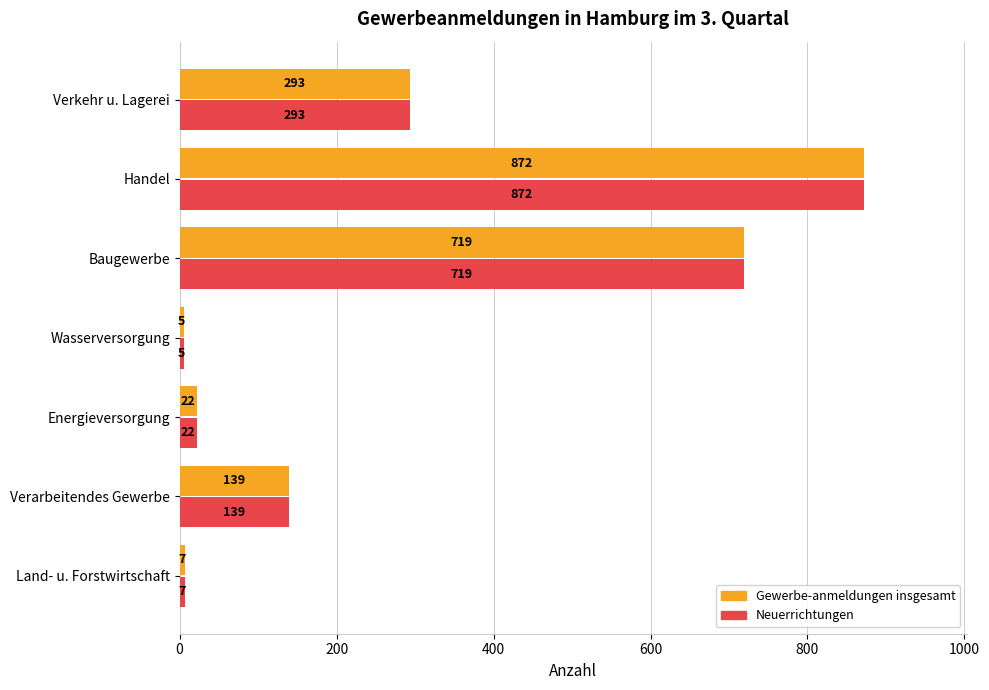

What is the total value across all series at Land- u. Forstwirtschaft?

14